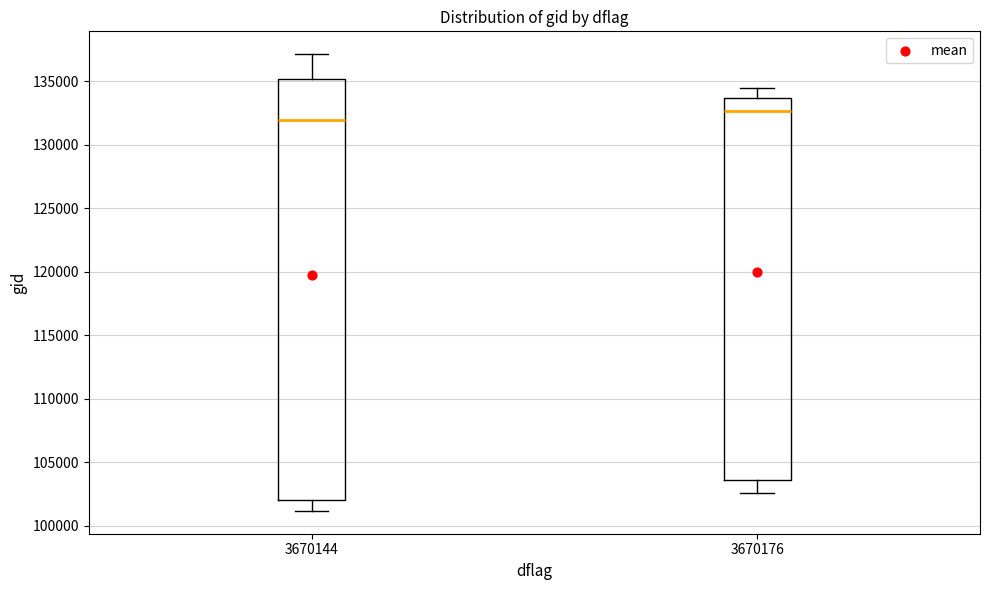

Which box has the highest median line?

3670176